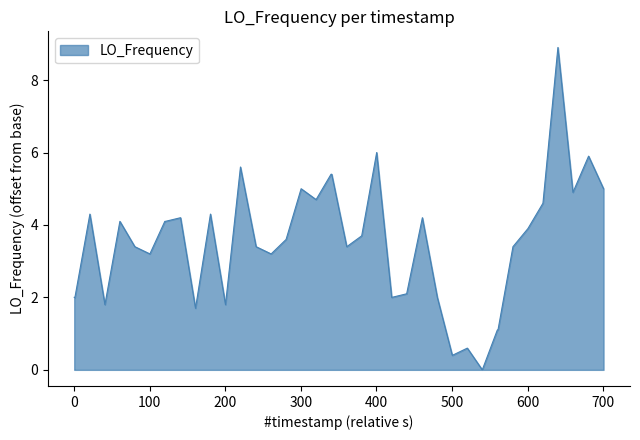

What is the difference between the maximum and minimum values?

8.9